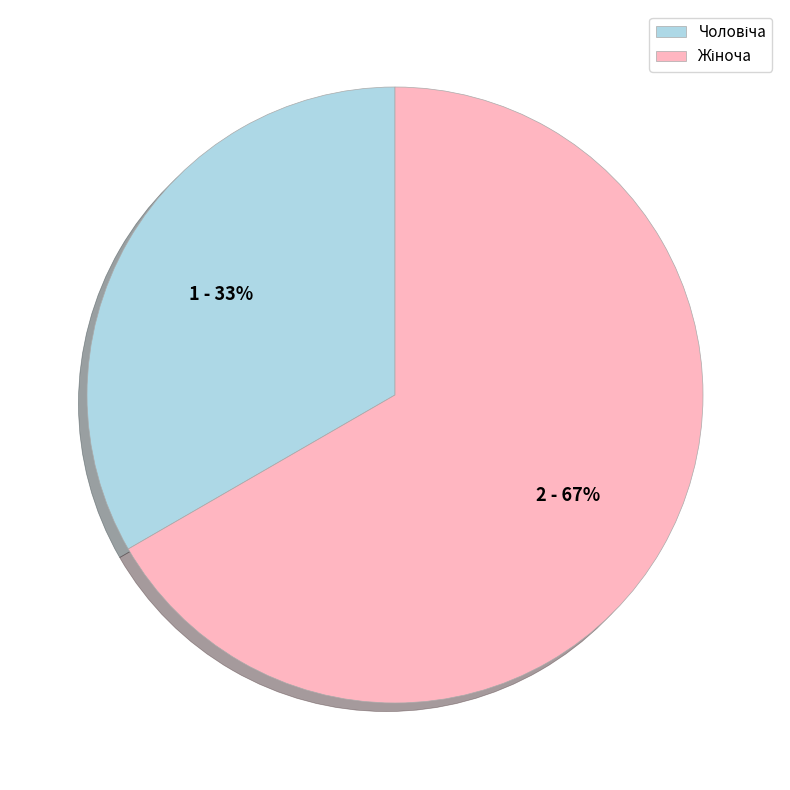

To the nearest percent, what is the average slice percentage?

50%